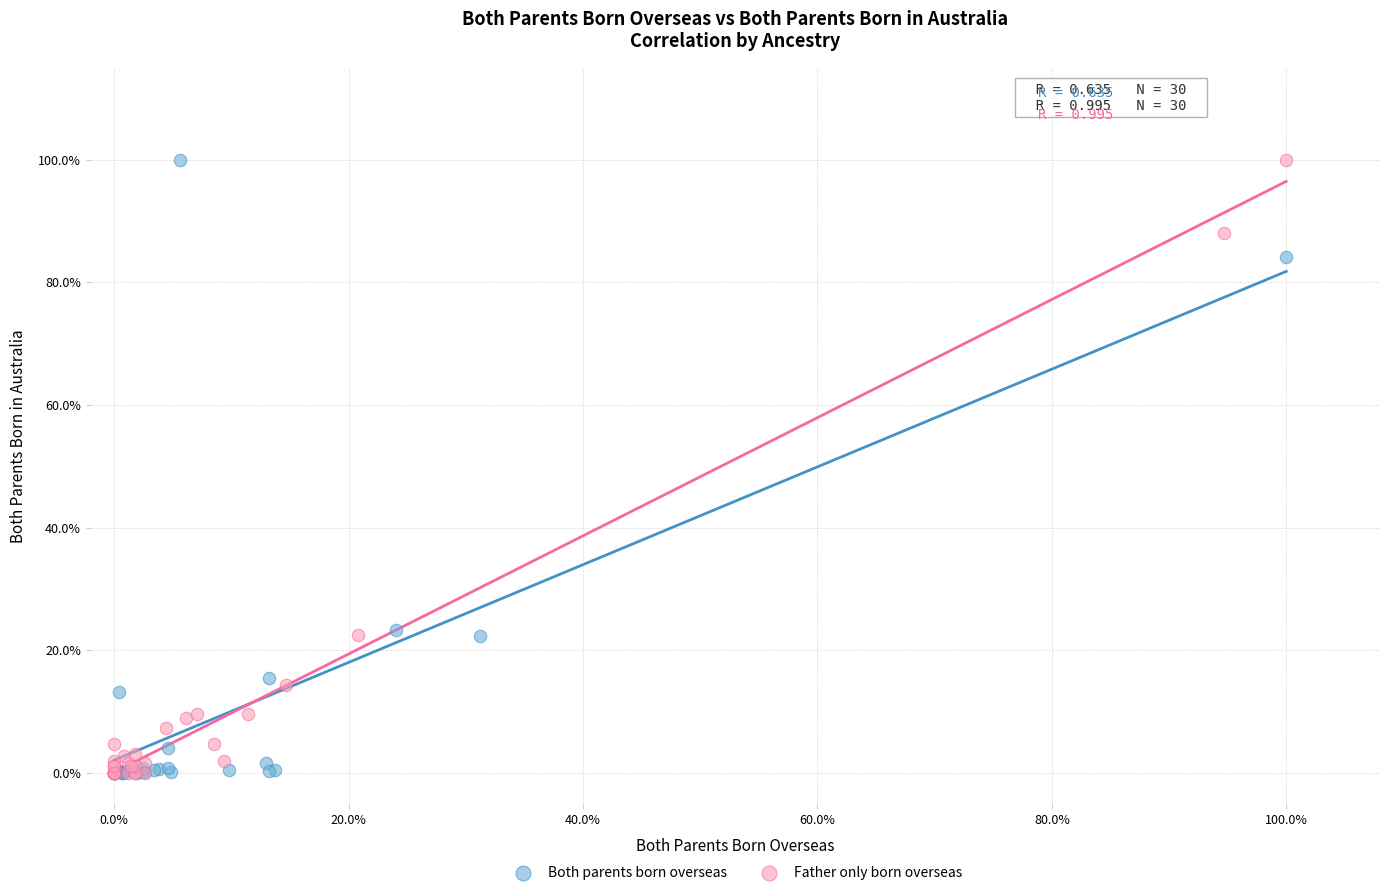

What are all the series names shown in the legend?

Both parents born overseas, Father only born overseas